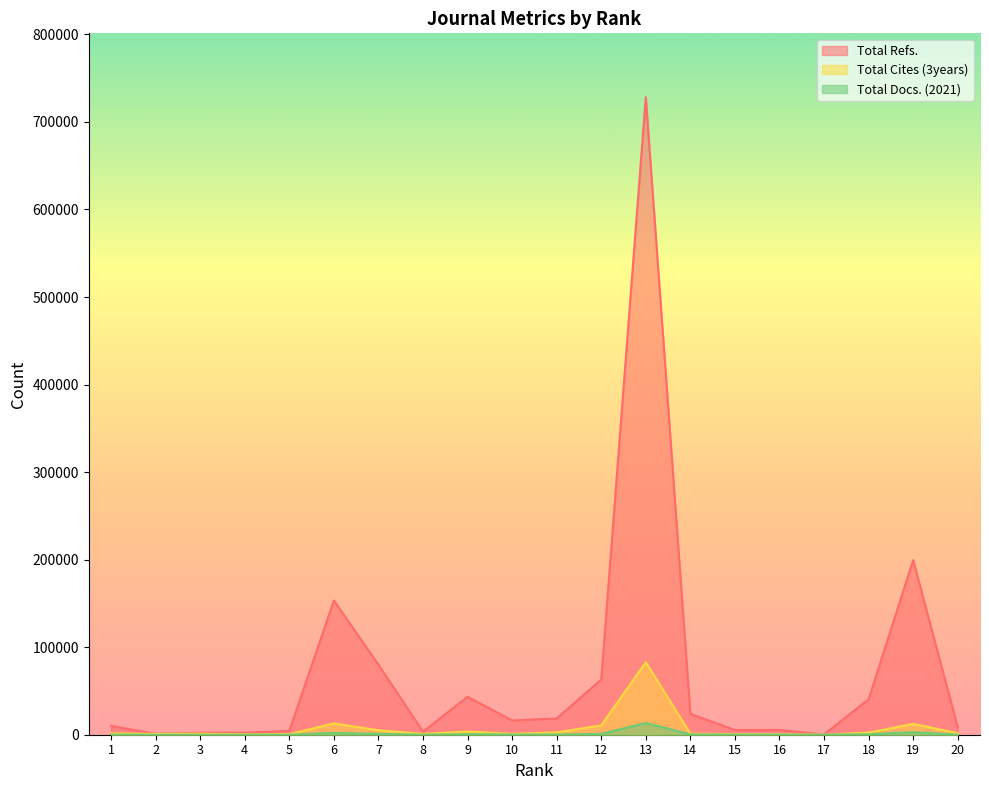

True or false: Total Cites (3years) has a value of 1447 at 11.

False